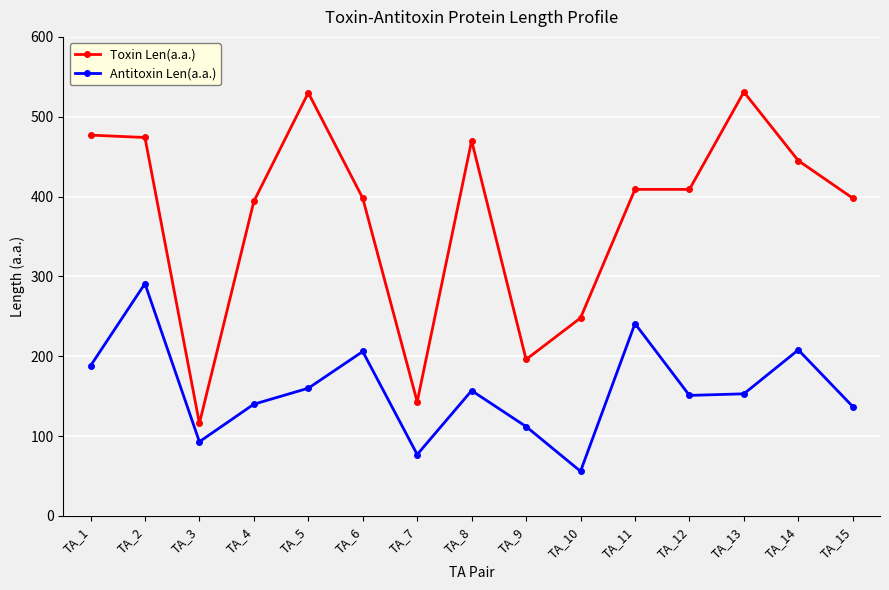

True or false: Toxin Len(a.a.) and Antitoxin Len(a.a.) cross at least once.

False